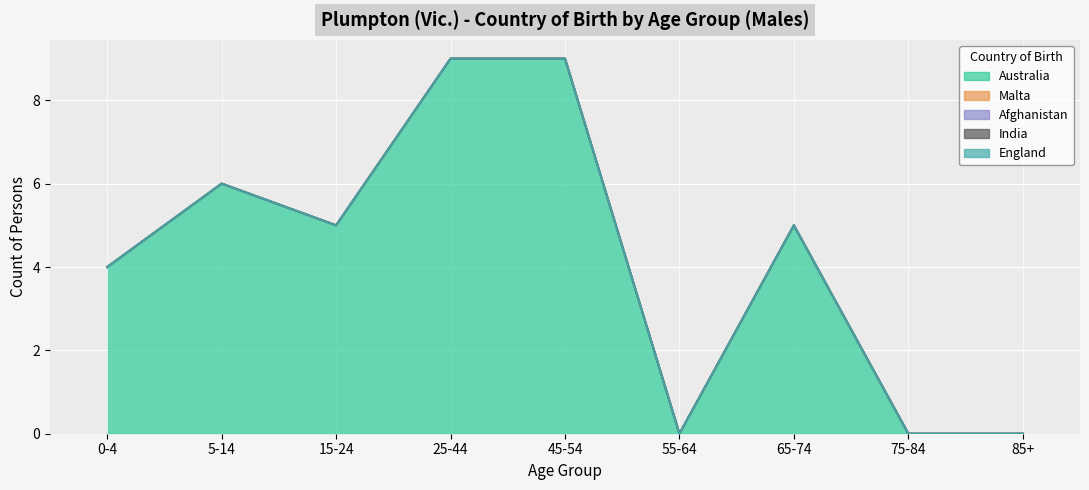

At which label is Malta closest to 0?

0-4